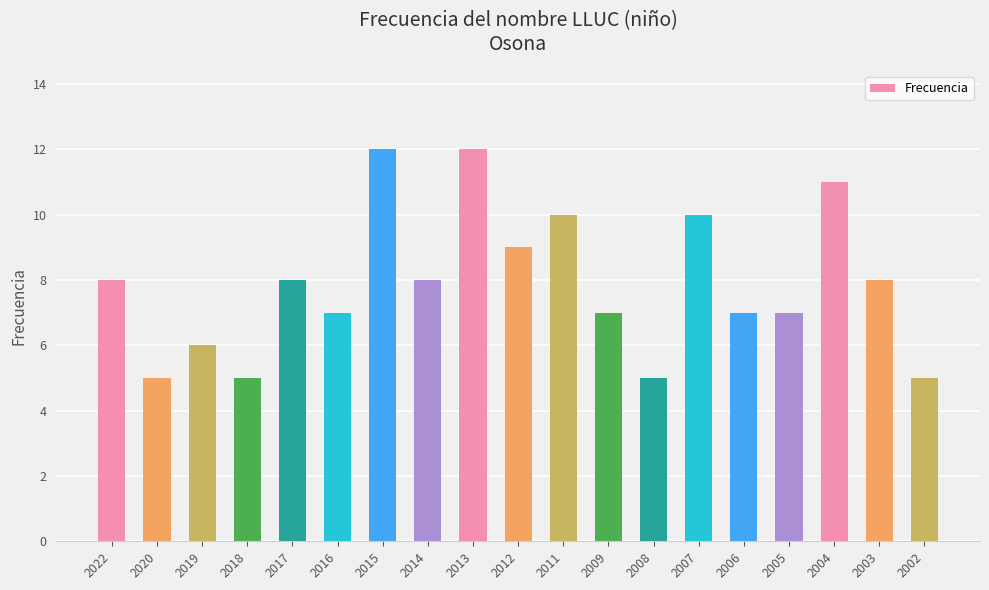

What is the minimum value shown in the chart?

5